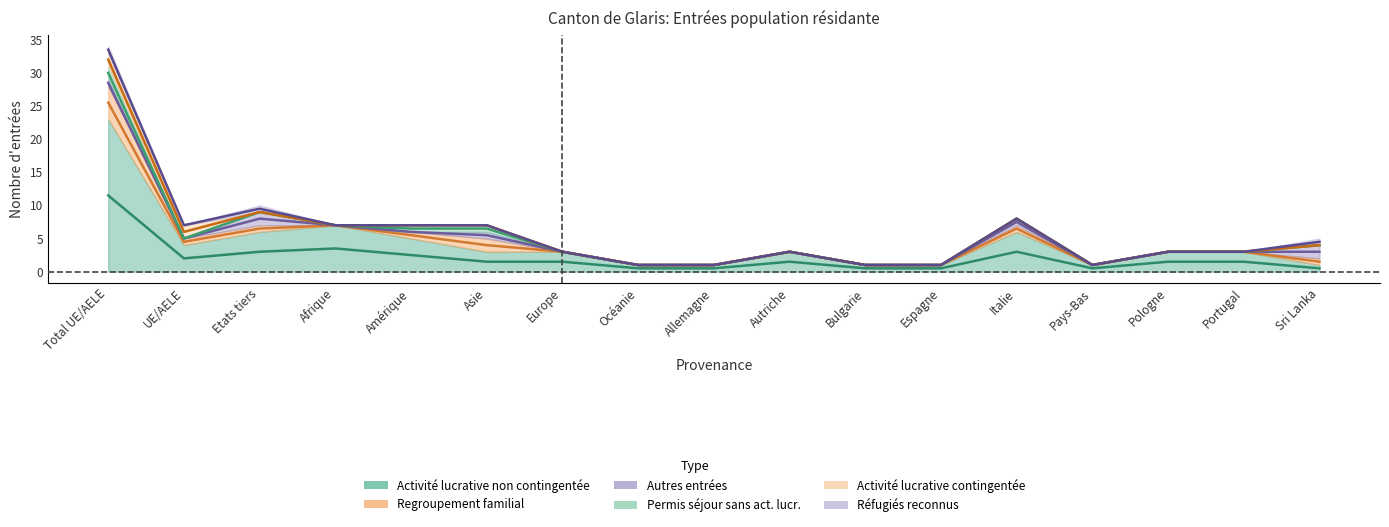

Is the value of Activité lucrative contingentée at UE/AELE greater than the value of Réfugiés reconnus at Espagne?

Yes